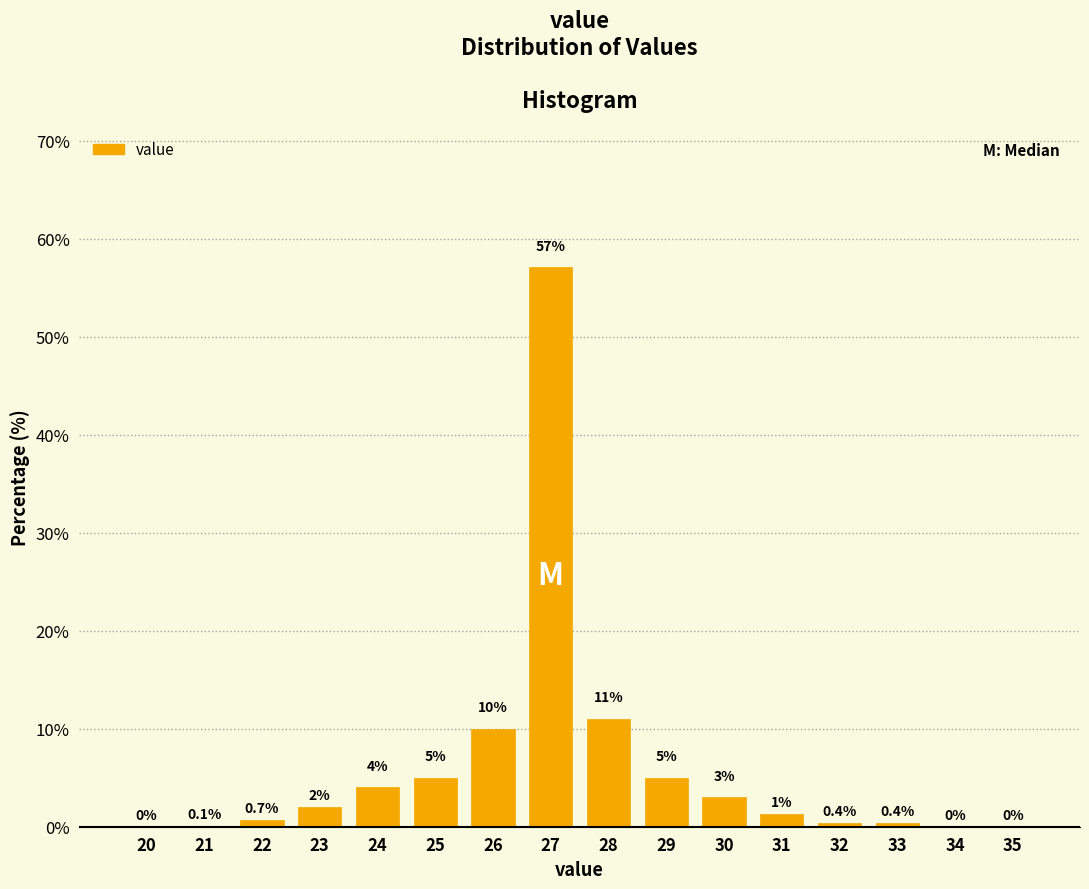

Reading left to right, list all the values displayed in this chart.

20=0.0	21=0.1	22=0.7	23=2.0	24=4.0	25=5.0	26=10.0	27=57.1	28=11.0	29=5.0	30=3.0	31=1.3	32=0.4	33=0.4	34=0.0	35=0.0